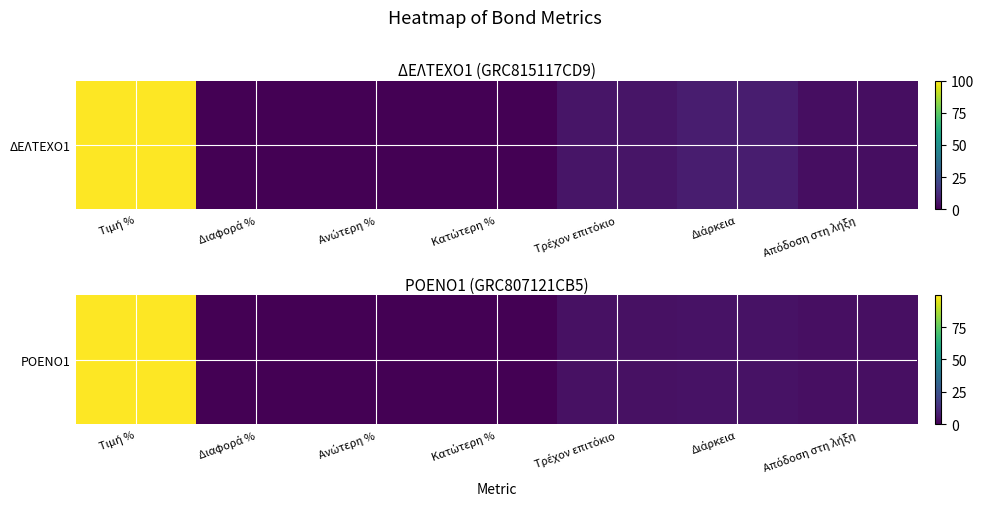

List the labels in order of value, largest first.

Τιμή %, Διάρκεια, Τρέχον επιτόκιο, Απόδοση στη λήξη, Διαφορά %, Ανώτερη %, Κατώτερη %